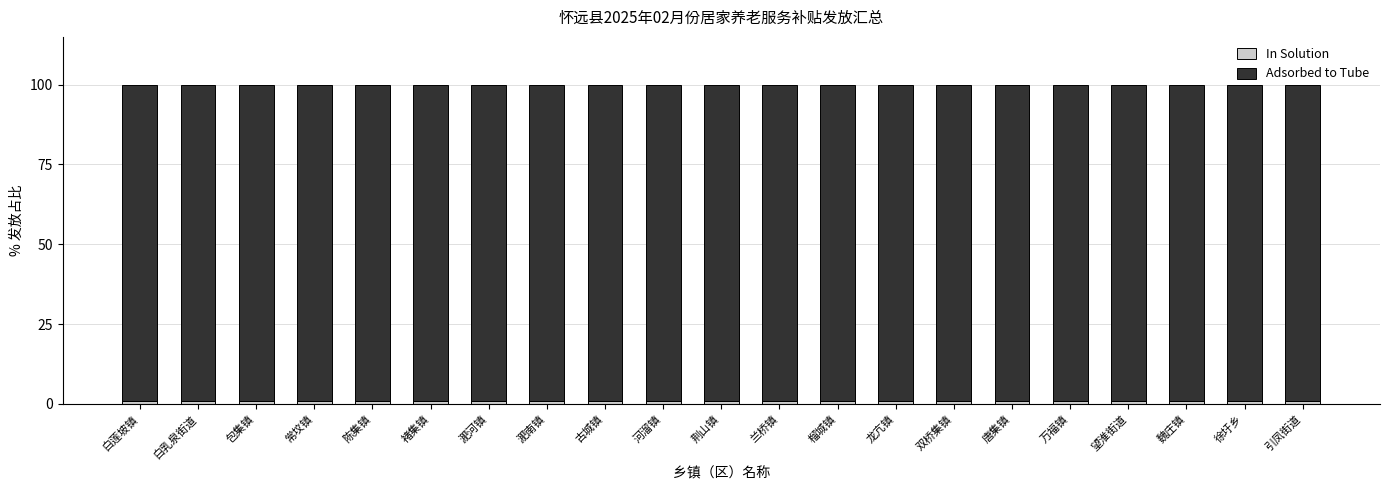

Count the number of categories in the chart.

21